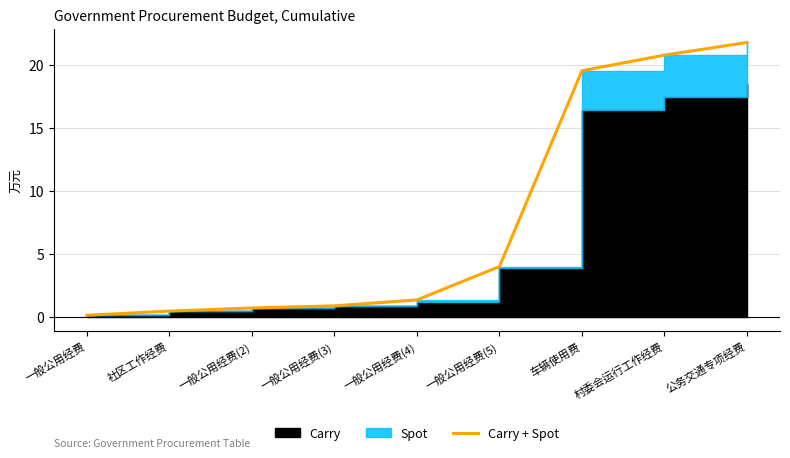

Reading left to right, extract all data points from this chart.

一般公用经费=0.2	社区工作经费=0.5	一般公用经费(2)=0.7	一般公用经费(3)=0.9	一般公用经费(4)=1.4	一般公用经费(5)=4.0	车辆使用费=19.5	村委会运行工作经费=20.8	公务交通专项经费=21.8